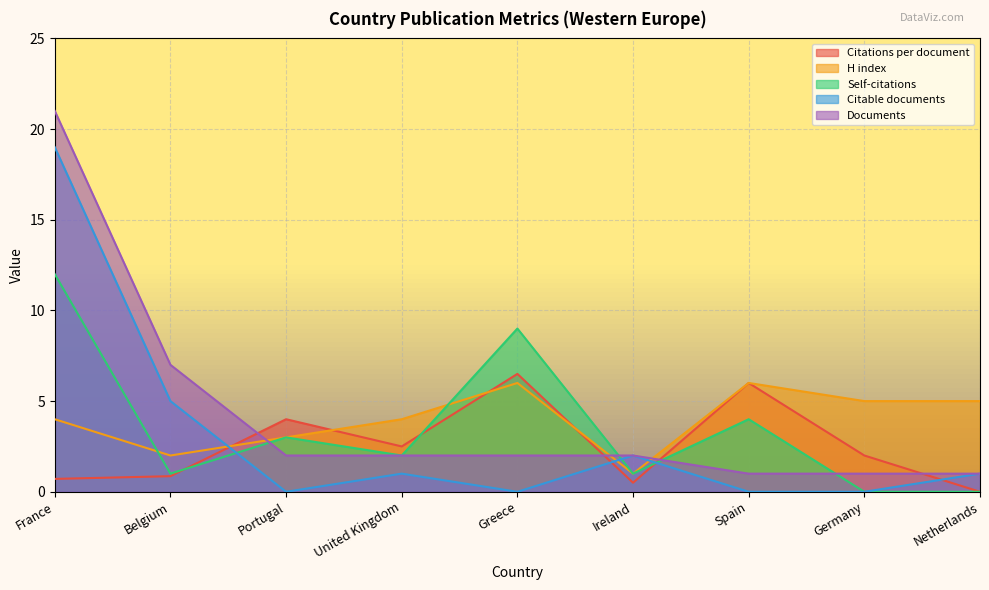

Rank the series by their average value, from lowest to highest.

Citations per document, Citable documents, Self-citations, H index, Documents